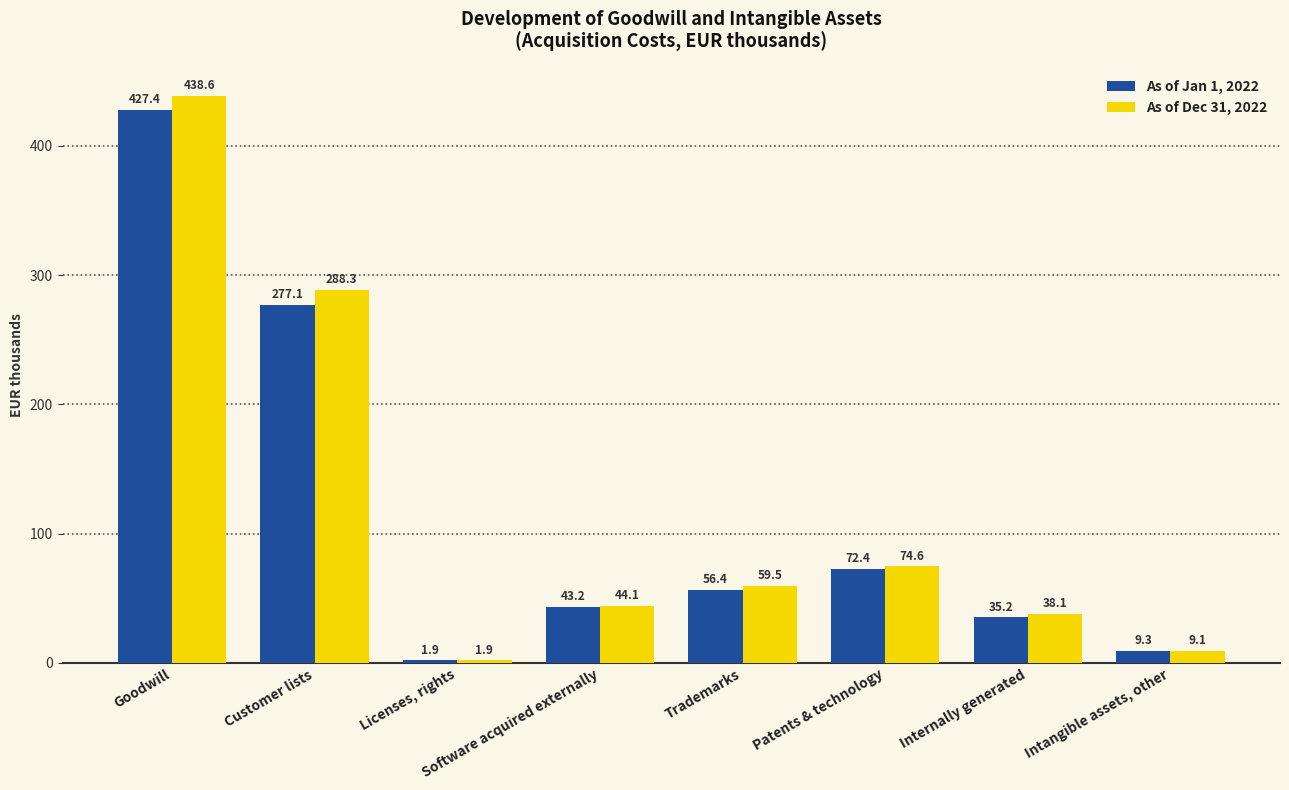

How many series are shown in this chart?

2